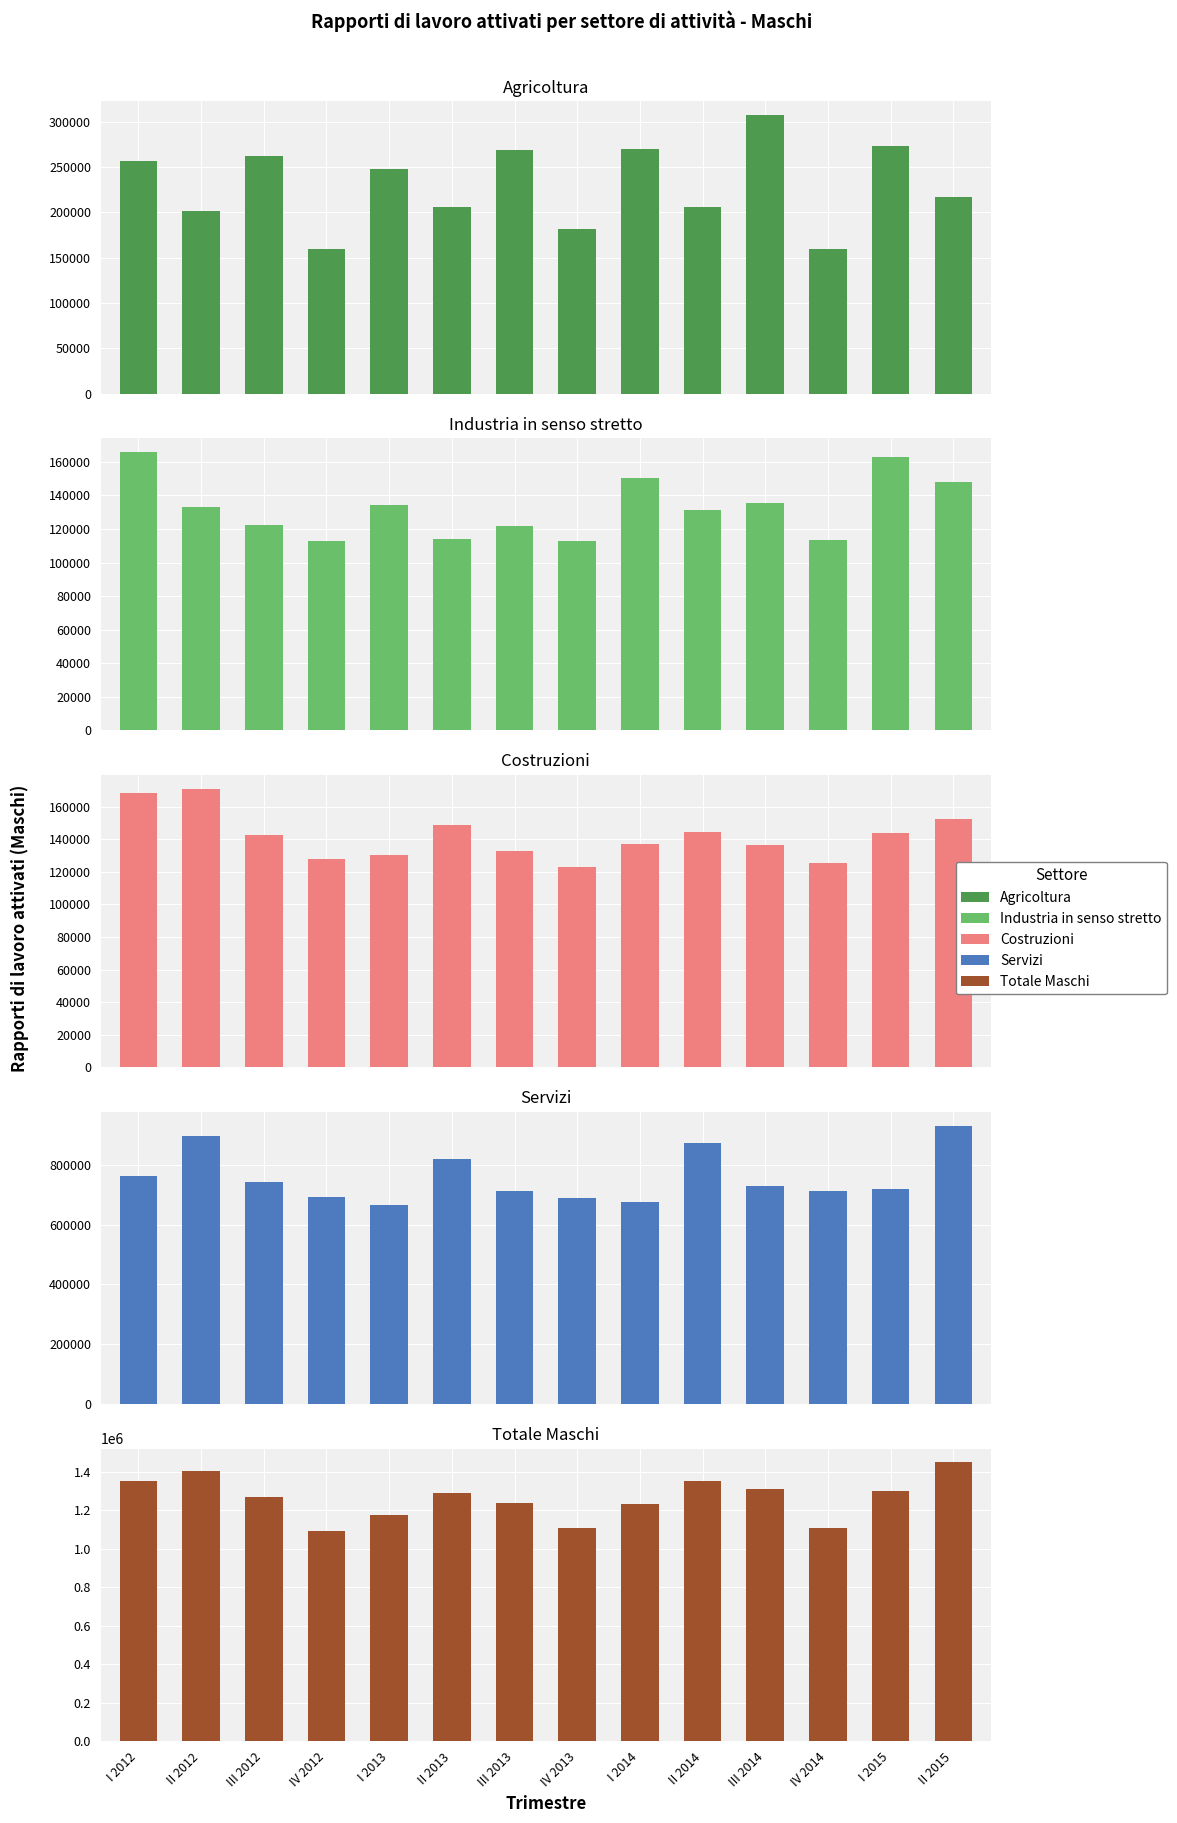

What is the lowest value of the Industria in senso stretto series?

112813